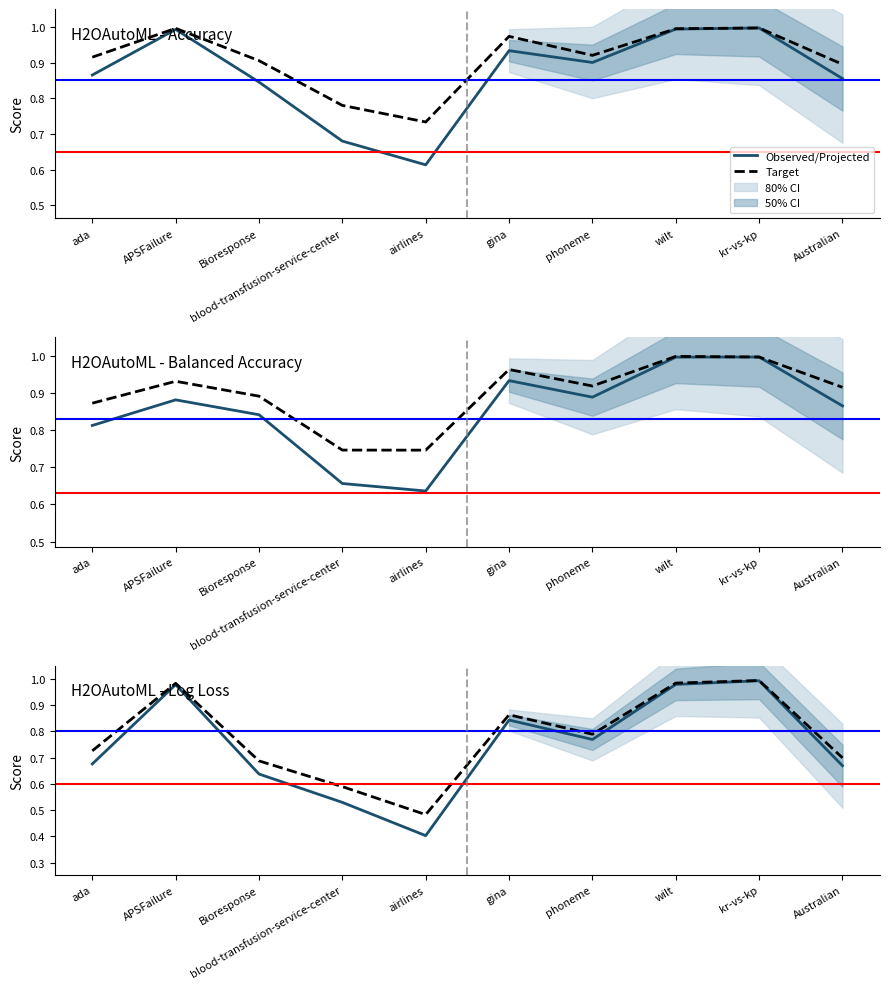

Which series has the largest total across all categories?

H2OAutoML_acc